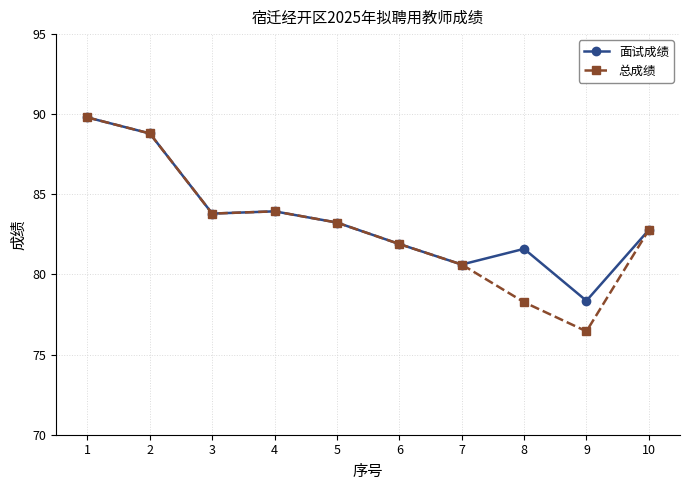

True or false: 面试成绩 has a value of 22.8 at 3.

False